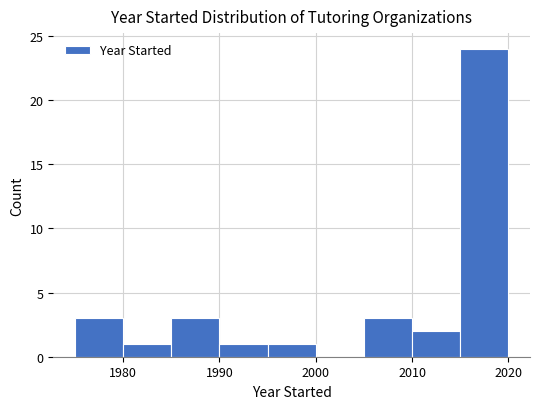

Reading left to right, transcribe this chart: for each bar, give the range it covers on the x-axis and its height. The values are not printed on the chart, so give them approximately, as read against the axis.

1975 to 1980: 3
1980 to 1985: 1
1985 to 1990: 3
1990 to 1995: 1
1995 to 2000: 1
2000 to 2005: 0
2005 to 2010: 3
2010 to 2015: 2
2015 to 2020: 24